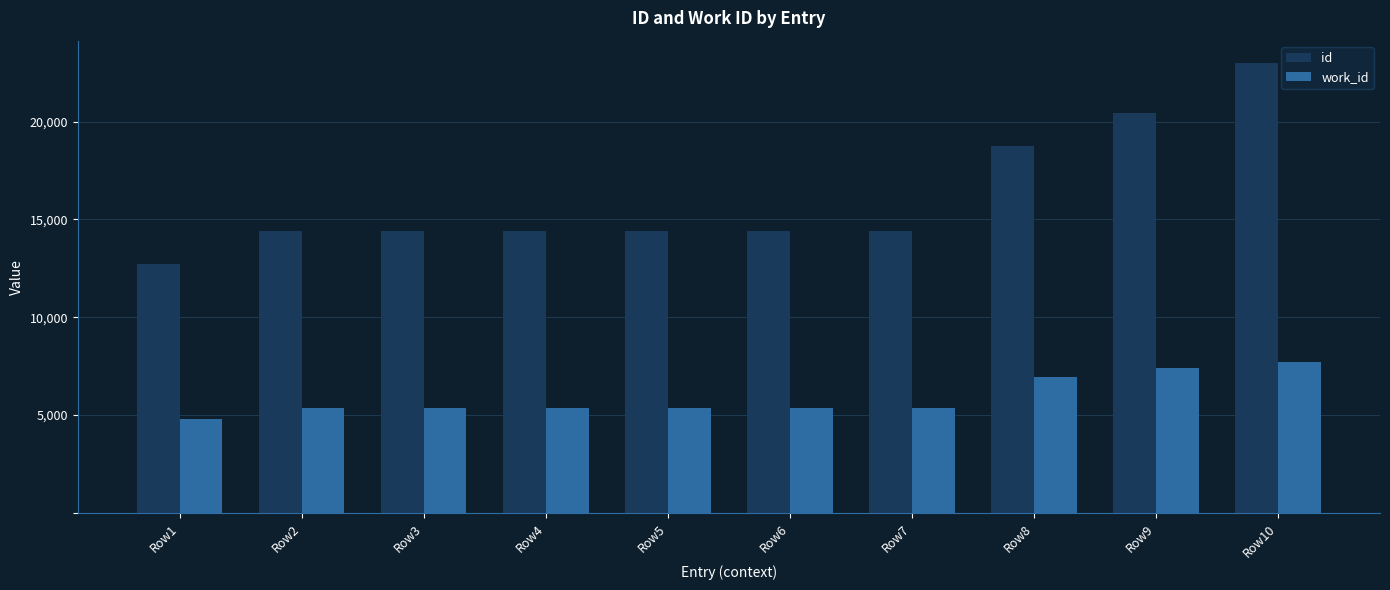

What is the difference between the maximum and minimum values in the id series?

10279